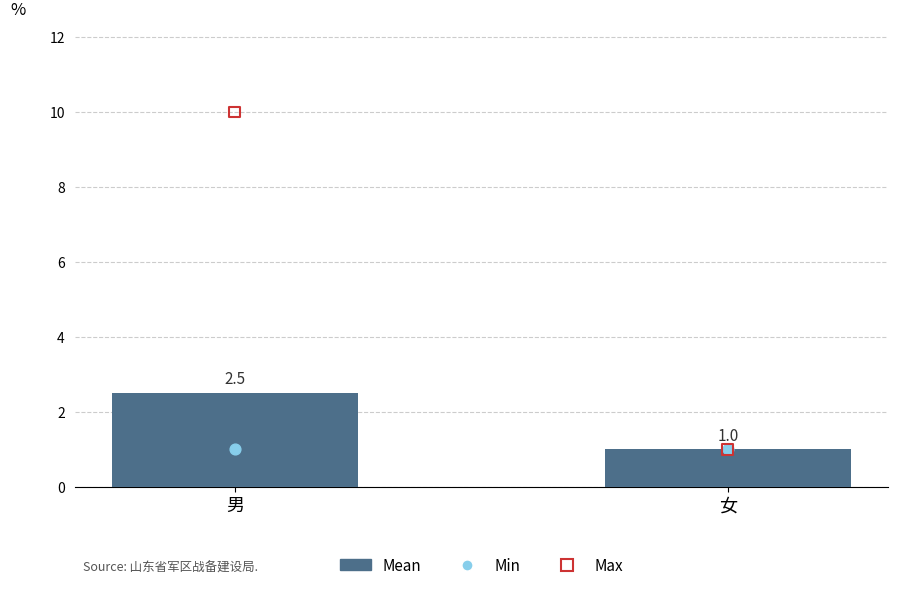

At which category is the sum across all series the highest?

男